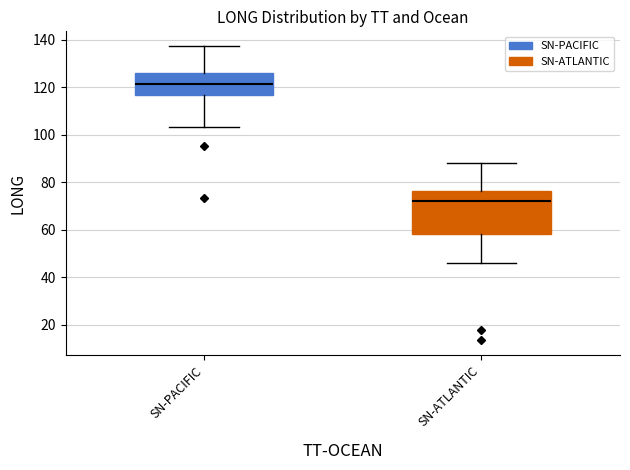

Reading left to right, transcribe this box plot: for each box, give where its median line is, the range the box spans, and where its two whiskers end, as read against the y-axis. The values are not printed on the chart, so give them approximately, as read against the axis.

SN-PACIFIC: median 122, box 116 to 126, whiskers 104 to 138
SN-ATLANTIC: median 72, box 58 to 76, whiskers 46 to 88